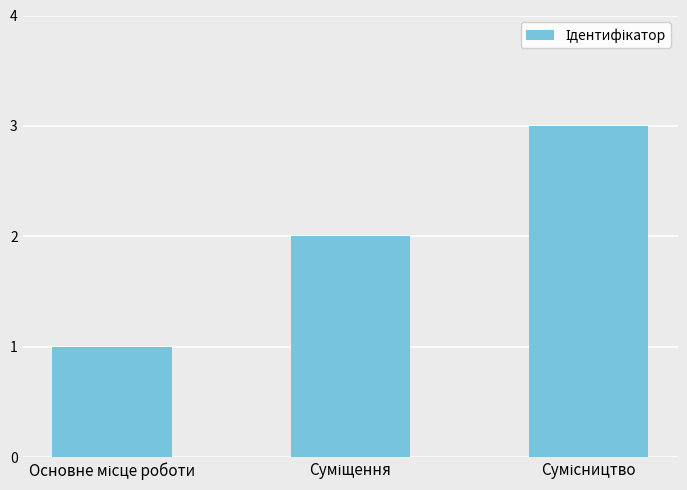

How many categories are shown in the chart?

3